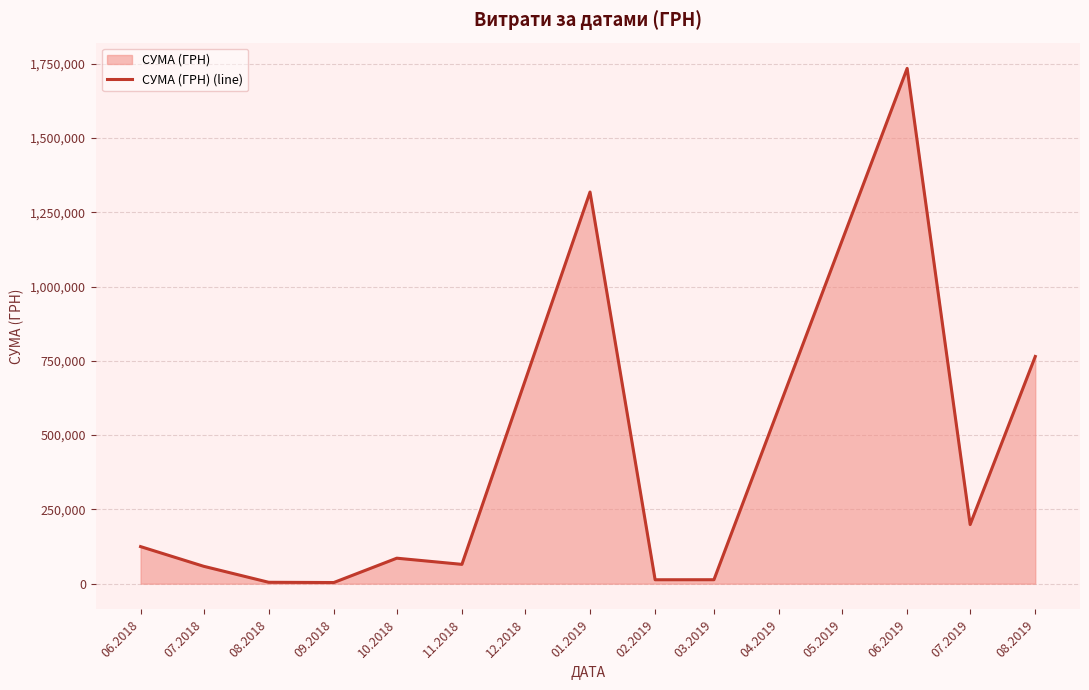

What is the maximum value shown in the chart?

1734262.7